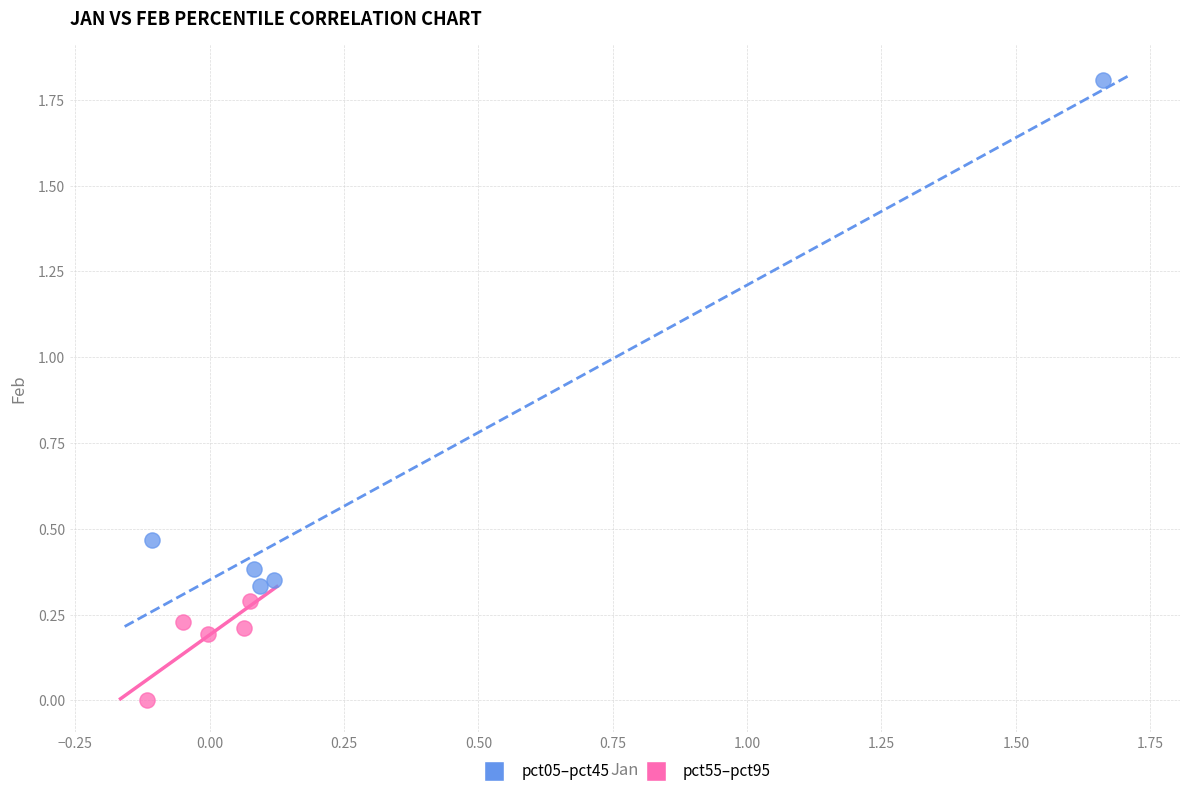

Which series reaches the maximum Y coordinate?

pct05–pct45